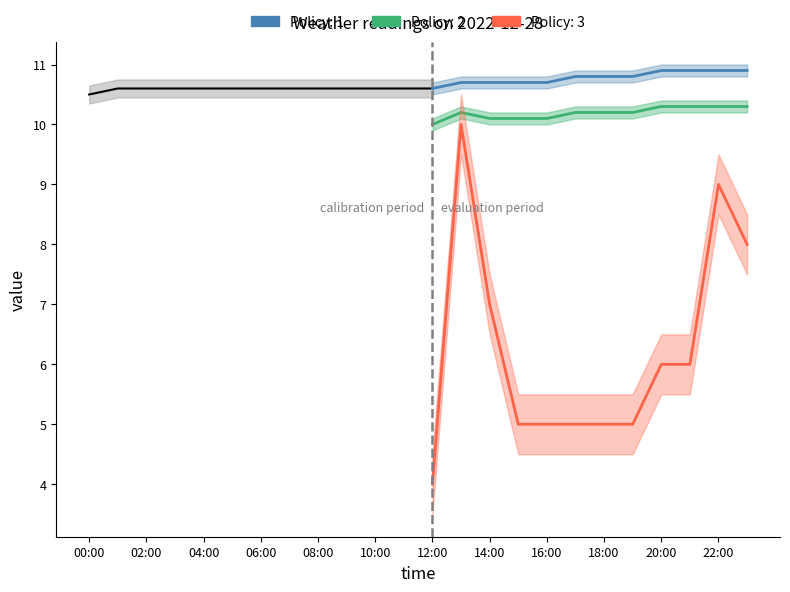

Reading left to right, extract all data points from this chart.

temp: 10.5	10.6	10.6	10.6	10.6	10.6	10.6	10.6	10.6	10.6	10.6	10.6	10.6	10.7	10.7	10.7	10.7	10.8	10.8	10.8	10.9	10.9	10.9	10.9
dp: 9.9	10.0	10.0	10.0	10.0	10.0	10.0	10.0	10.0	10.0	10.0	10.0	10.0	10.2	10.1	10.1	10.1	10.2	10.2	10.2	10.3	10.3	10.3	10.3
wind_mph: 3.0	3.0	3.0	4.0	4.0	4.0	3.0	3.0	4.0	3.0	4.0	3.0	3.0	3.0	3.0	3.0	3.0	3.0	3.0	3.0	3.0	3.0	3.0	3.0
gust_mph: 5.0	5.0	5.0	6.0	6.0	6.0	5.0	6.0	6.0	6.0	9.0	7.0	4.0	10.0	7.0	5.0	5.0	5.0	5.0	5.0	6.0	6.0	9.0	8.0